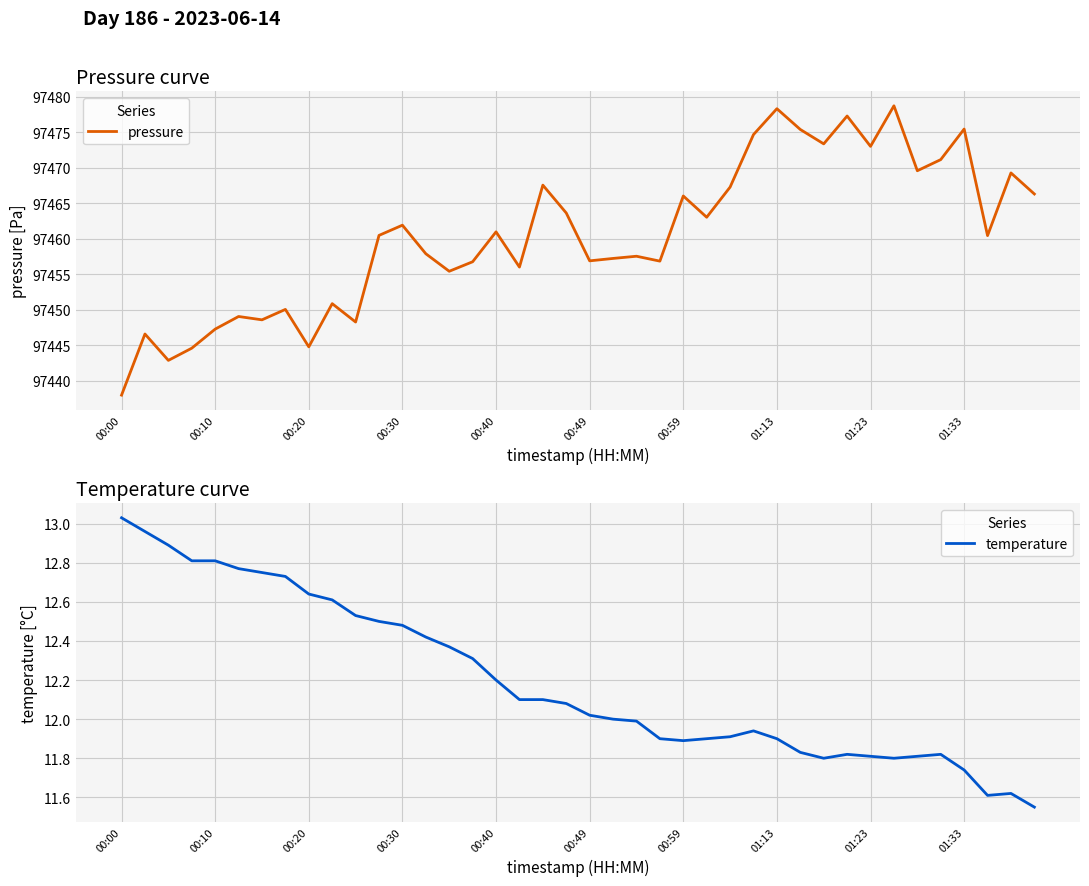

What is the total value across all series at 17?

97468.1